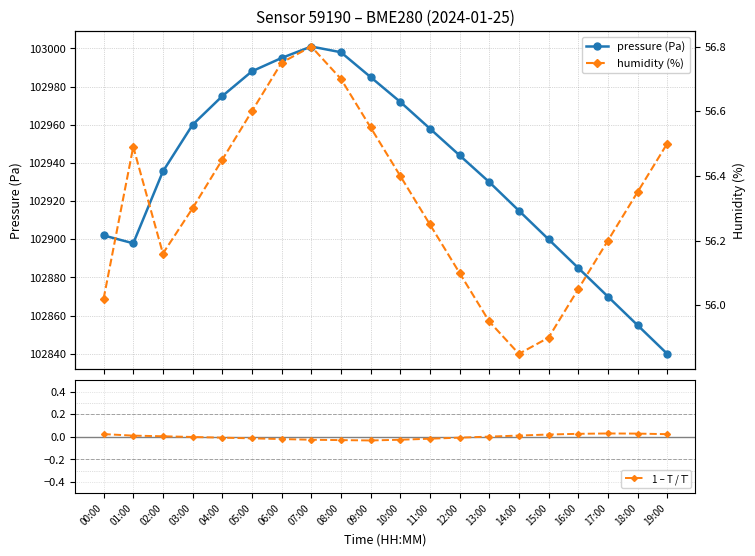

What position from the right is 08:00?

12